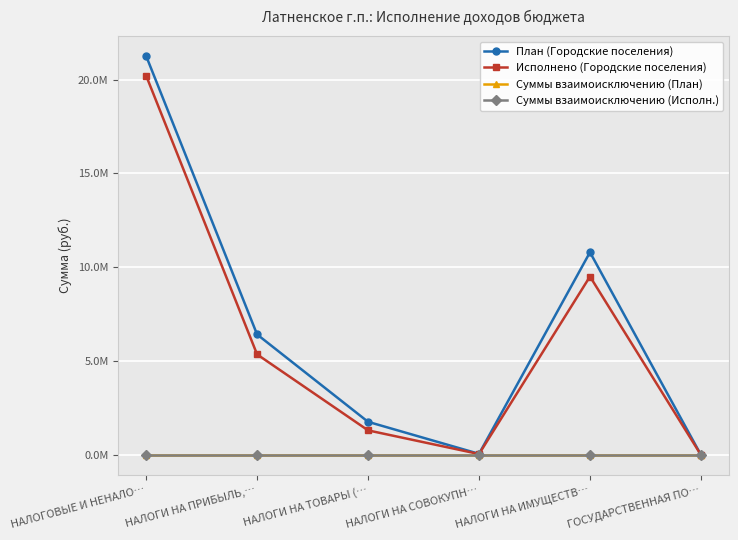

Reading right to left, extract all data points from this chart.

План (Городские поселения): ГОСУДАРСТВЕННАЯ ПО…=0.0	НАЛОГИ НА ИМУЩЕСТВ…=10796000.0	НАЛОГИ НА СОВОКУПН…=56000.0	НАЛОГИ НА ТОВАРЫ (…=1762000.0	НАЛОГИ НА ПРИБЫЛЬ,…=6417000.0	НАЛОГОВЫЕ И НЕНАЛО…=21256000.0
Исполнено (Городские поселения): ГОСУДАРСТВЕННАЯ ПО…=0.0	НАЛОГИ НА ИМУЩЕСТВ…=9503920.0	НАЛОГИ НА СОВОКУПН…=45417.8	НАЛОГИ НА ТОВАРЫ (…=1306216.6	НАЛОГИ НА ПРИБЫЛЬ,…=5354229.2	НАЛОГОВЫЕ И НЕНАЛО…=20207519.0
Суммы взаимоисключению (План): ГОСУДАРСТВЕННАЯ ПО…=0.0	НАЛОГИ НА ИМУЩЕСТВ…=0.0	НАЛОГИ НА СОВОКУПН…=0.0	НАЛОГИ НА ТОВАРЫ (…=0.0	НАЛОГИ НА ПРИБЫЛЬ,…=0.0	НАЛОГОВЫЕ И НЕНАЛО…=0.0
Суммы взаимоисключению (Исполн.): ГОСУДАРСТВЕННАЯ ПО…=0.0	НАЛОГИ НА ИМУЩЕСТВ…=0.0	НАЛОГИ НА СОВОКУПН…=0.0	НАЛОГИ НА ТОВАРЫ (…=0.0	НАЛОГИ НА ПРИБЫЛЬ,…=0.0	НАЛОГОВЫЕ И НЕНАЛО…=0.0